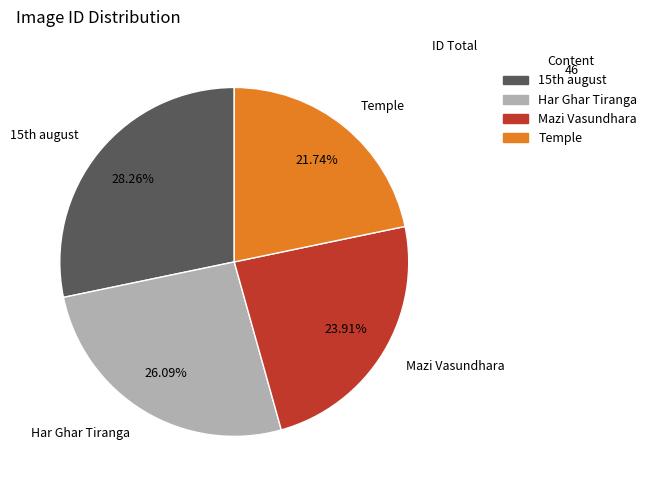

Count the number of slices in the pie.

4